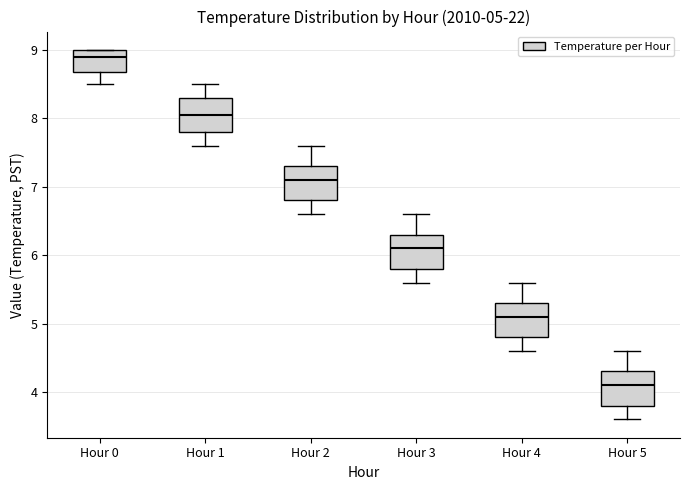

Which box has the lowest median line?

Hour 5